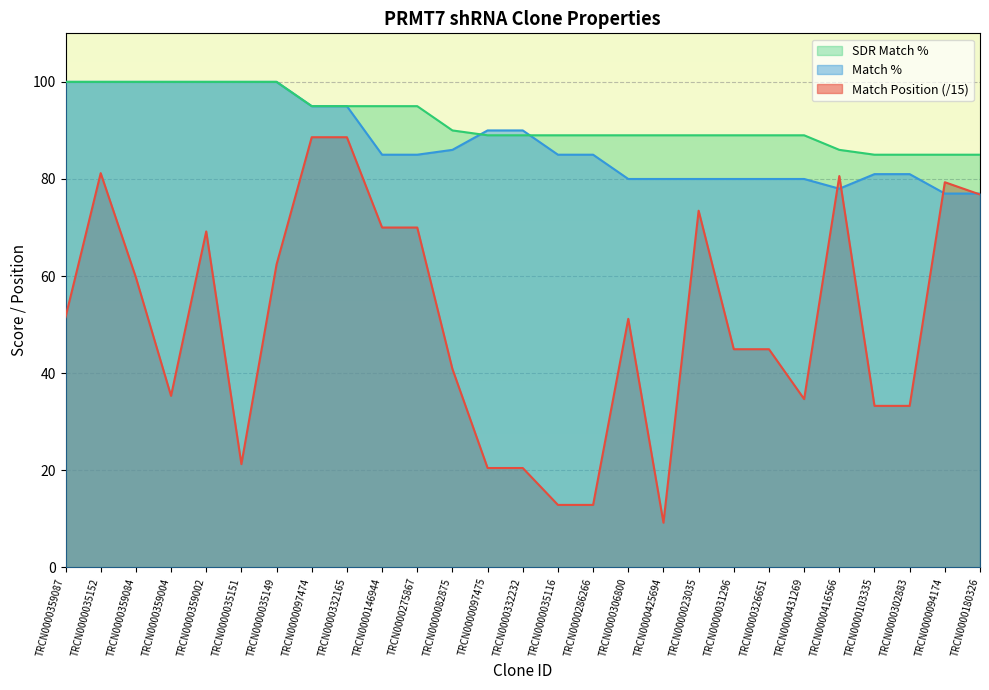

List the labels in order of Match Position value, largest first.

TRCN0000097474, TRCN0000332165, TRCN0000035152, TRCN0000416566, TRCN0000094174, TRCN0000180326, TRCN0000023035, TRCN0000146944, TRCN0000275867, TRCN0000359002, TRCN0000035149, TRCN0000359084, TRCN0000359087, TRCN0000306800, TRCN0000031296, TRCN0000326651, TRCN0000082875, TRCN0000359004, TRCN0000431269, TRCN0000103335, TRCN0000302883, TRCN0000035151, TRCN0000097475, TRCN0000332232, TRCN0000035116, TRCN0000286266, TRCN0000425694